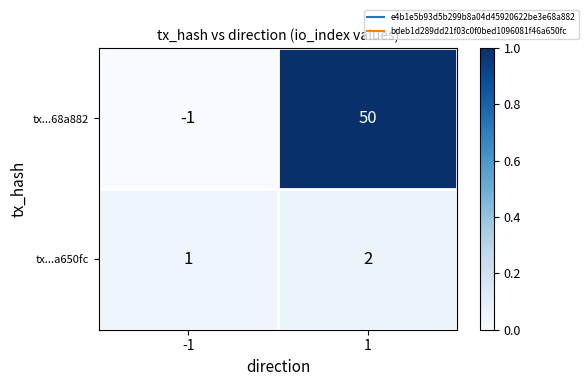

Reading right to left, list all the values displayed in this chart.

tx...68a882: 1=50	-1=-1
tx...a650fc: 1=2	-1=1